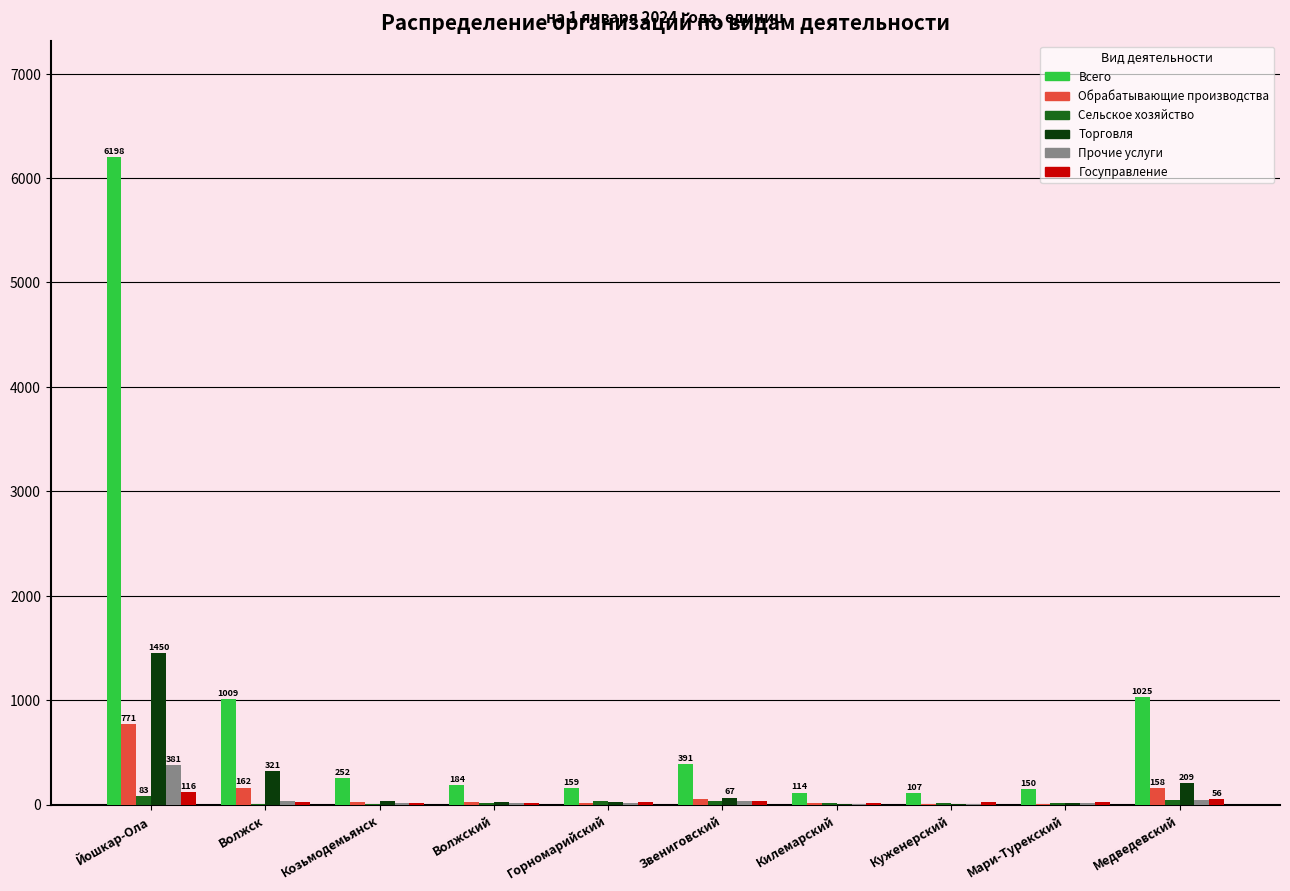

What is the total value across all series at Звениговский?

602